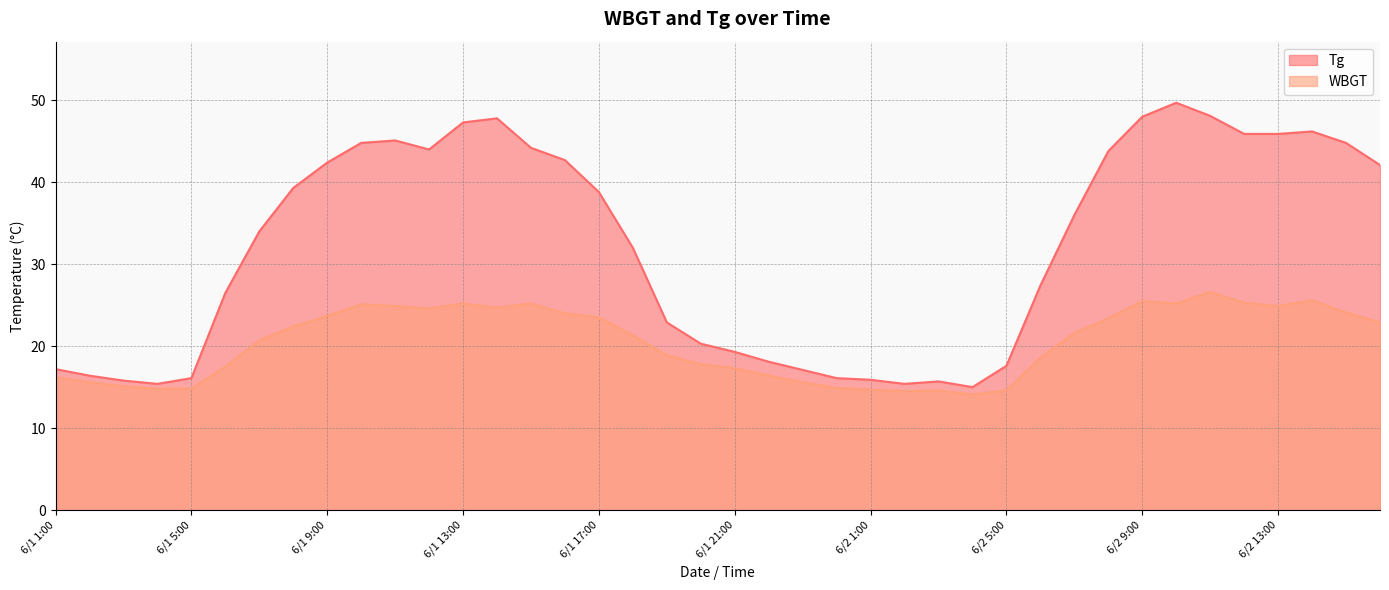

At which category is the sum across all series the highest?

6/2 10:00